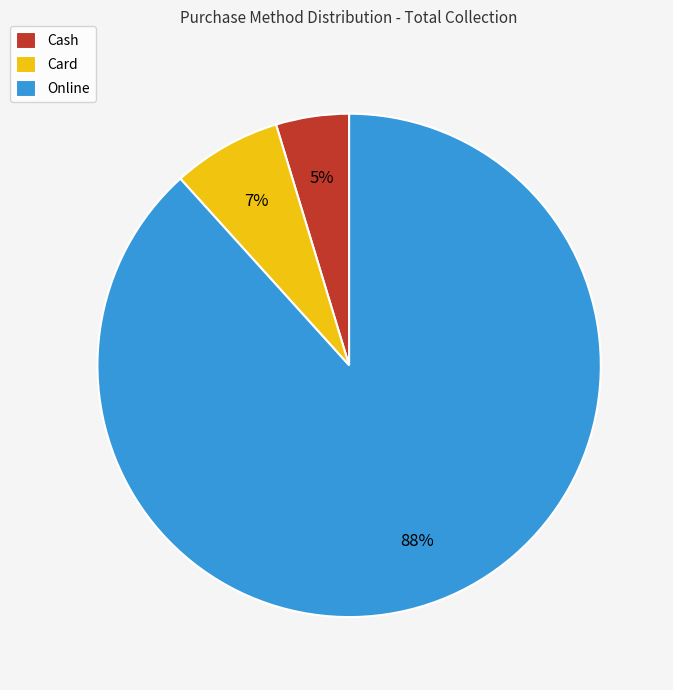

The Cash slice represents 5% of the pie. True or false?

True